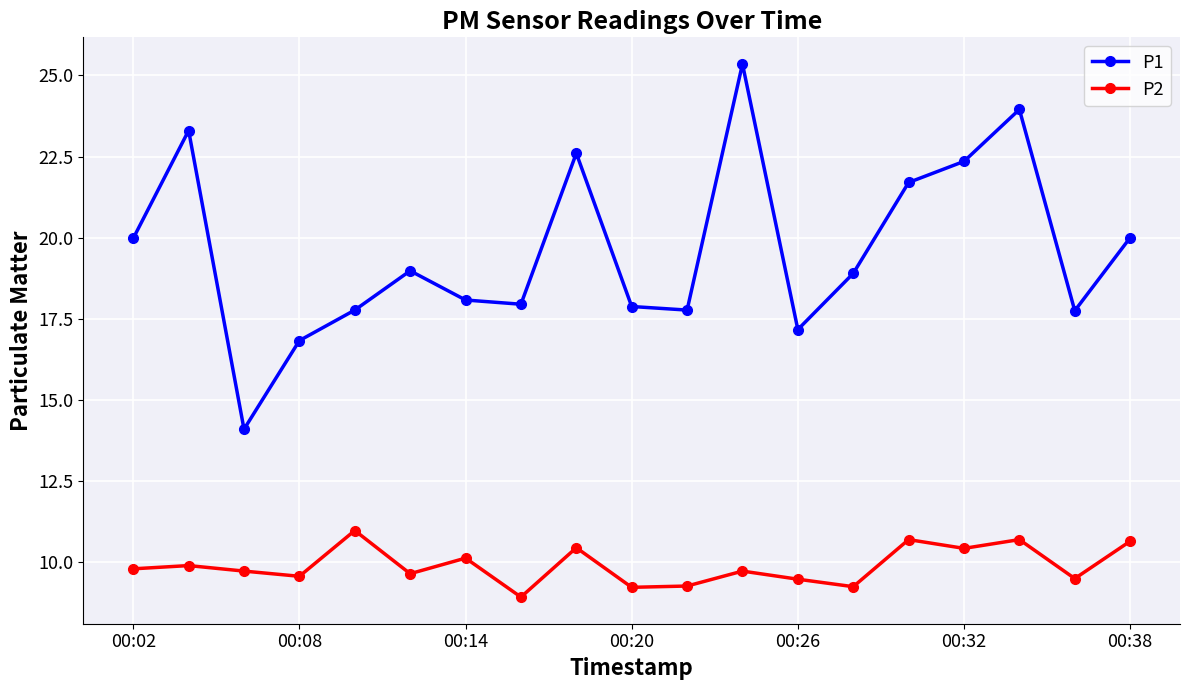

How many lines are shown in the chart?

2